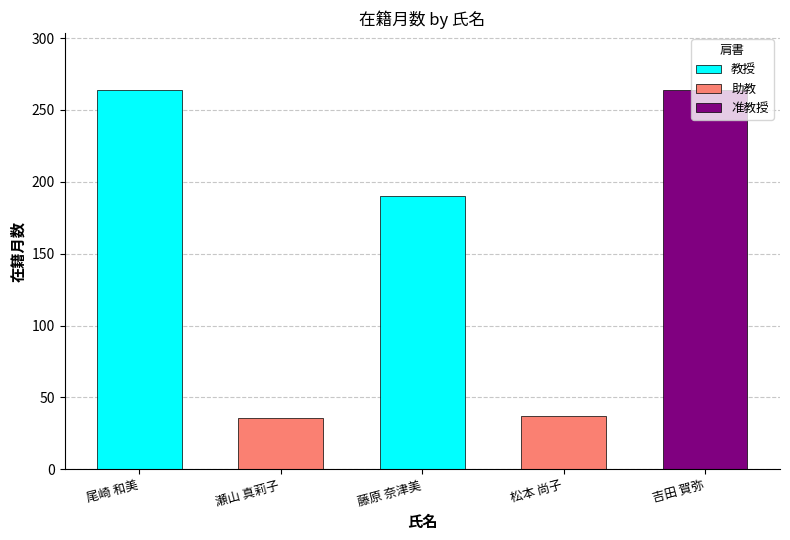

Between 吉田 賀弥 and 尾崎 和美, which is larger?

尾崎 和美